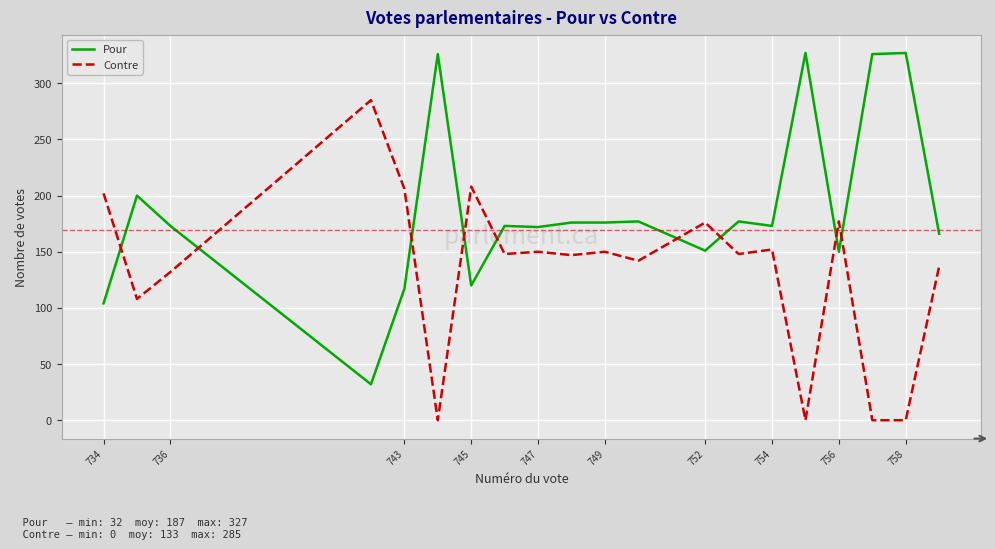

How many categories are shown in the chart?

20